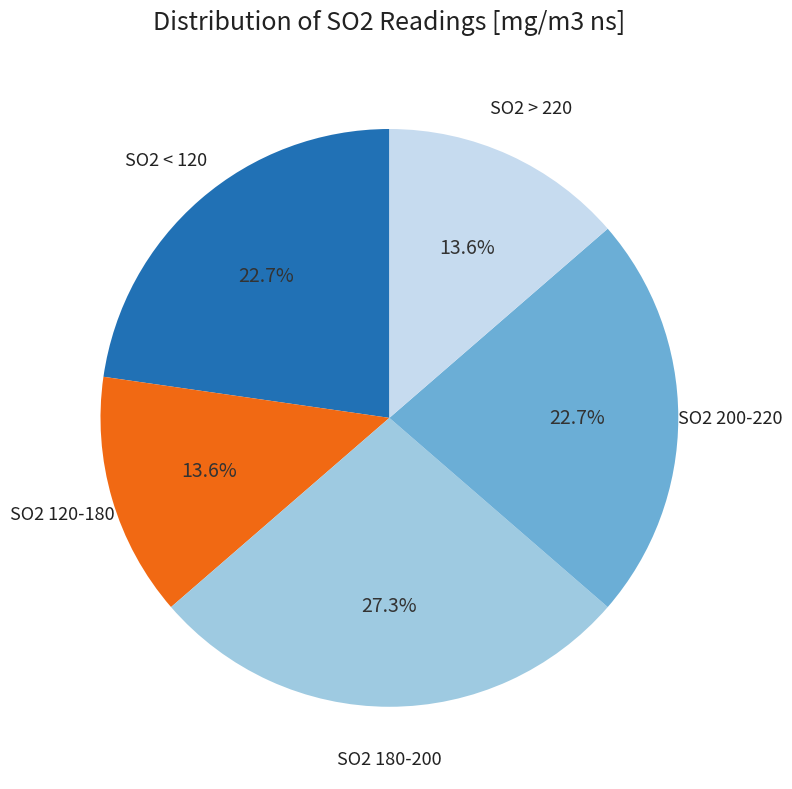

What is the largest slice in the pie chart?

SO2 180-200